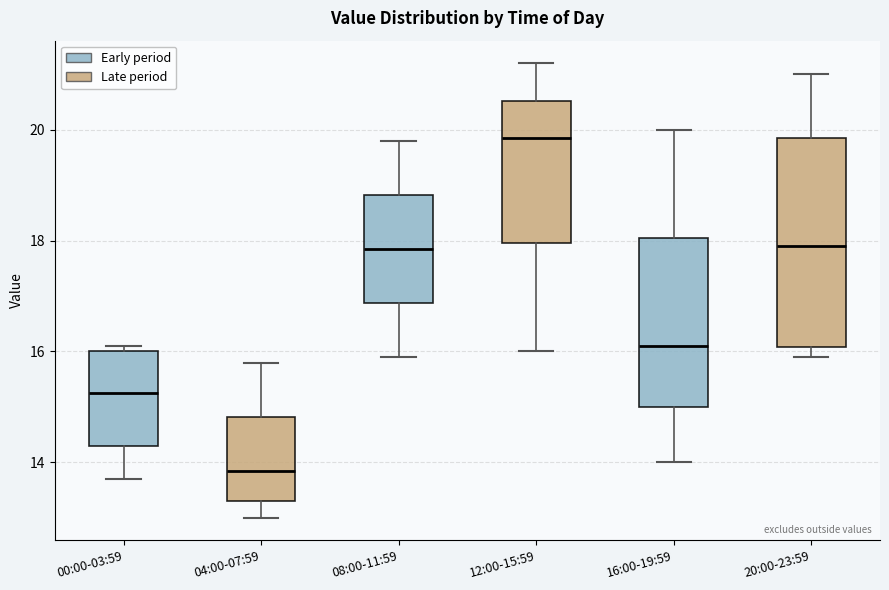

Reading left to right, read every box against the y-axis: the position of its median line, the range the box covers, and the ends of its whiskers. The values are not printed on the chart, so give them approximately, as read against the axis.

00:00-03:59: median 15.2, box 14.4 to 16.0, whiskers 13.8 to 16.2
04:00-07:59: median 13.8, box 13.4 to 14.8, whiskers 13.0 to 15.8
08:00-11:59: median 17.8, box 16.8 to 18.8, whiskers 16.0 to 19.8
12:00-15:59: median 19.8, box 18.0 to 20.6, whiskers 16.0 to 21.2
16:00-19:59: median 16.2, box 15.0 to 18.0, whiskers 14.0 to 20.0
20:00-23:59: median 18.0, box 16.0 to 19.8, whiskers 16.0 (just below the box's lower edge) to 21.0